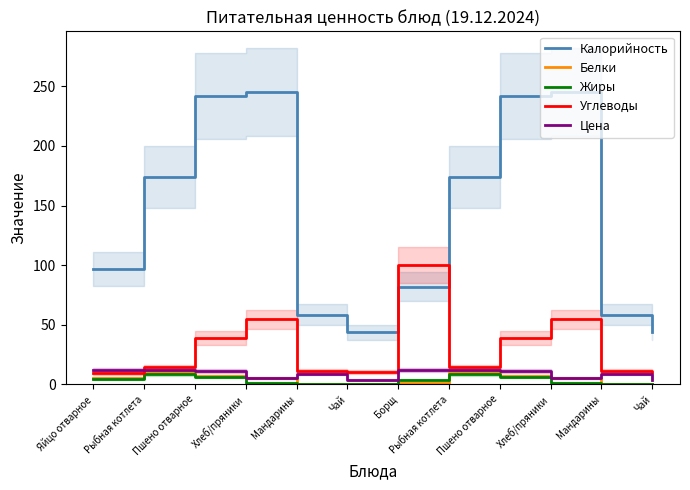

What is the maximum value for Белки?

10.4